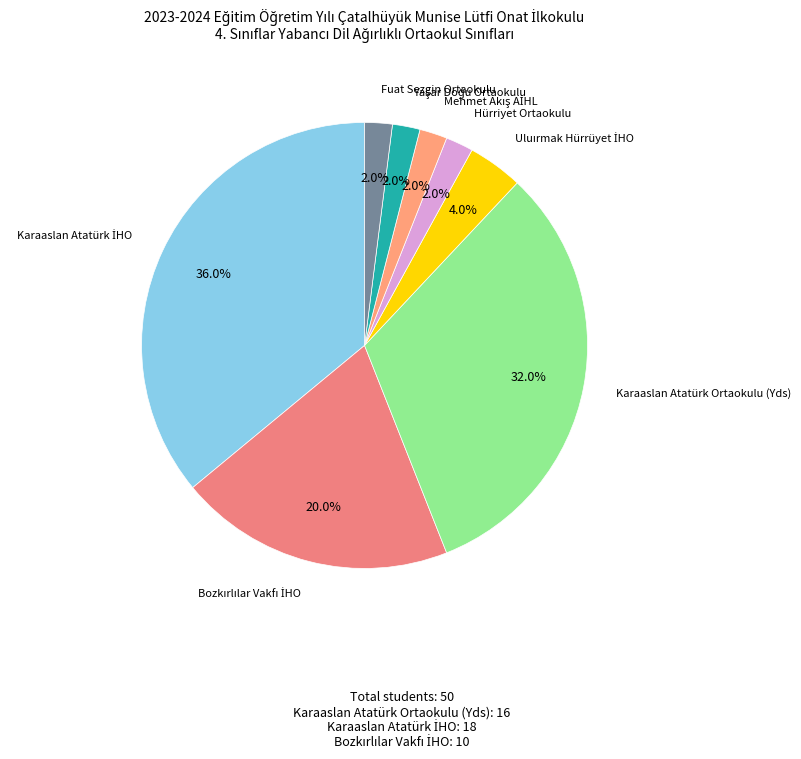

Count the number of slices in the pie.

8